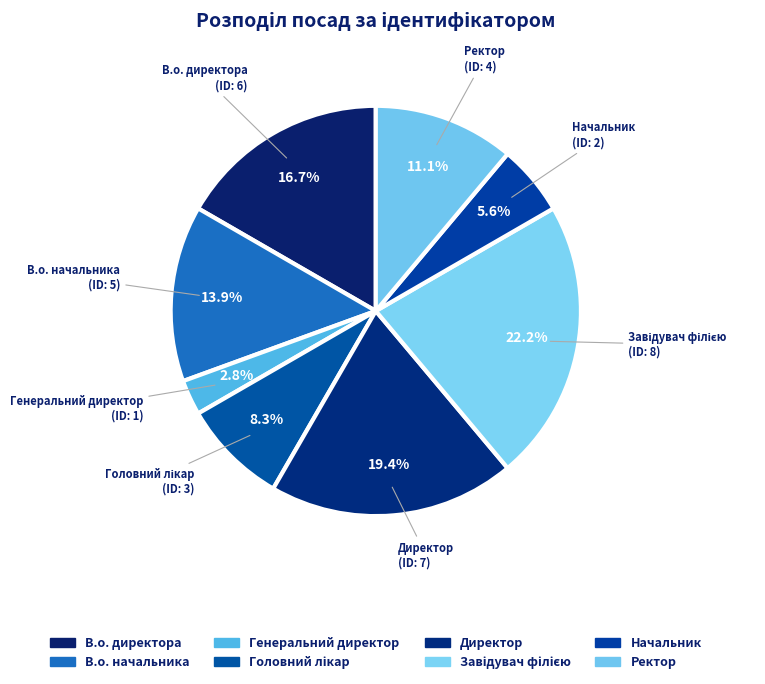

Which category has the smallest portion of the pie?

Генеральний директор